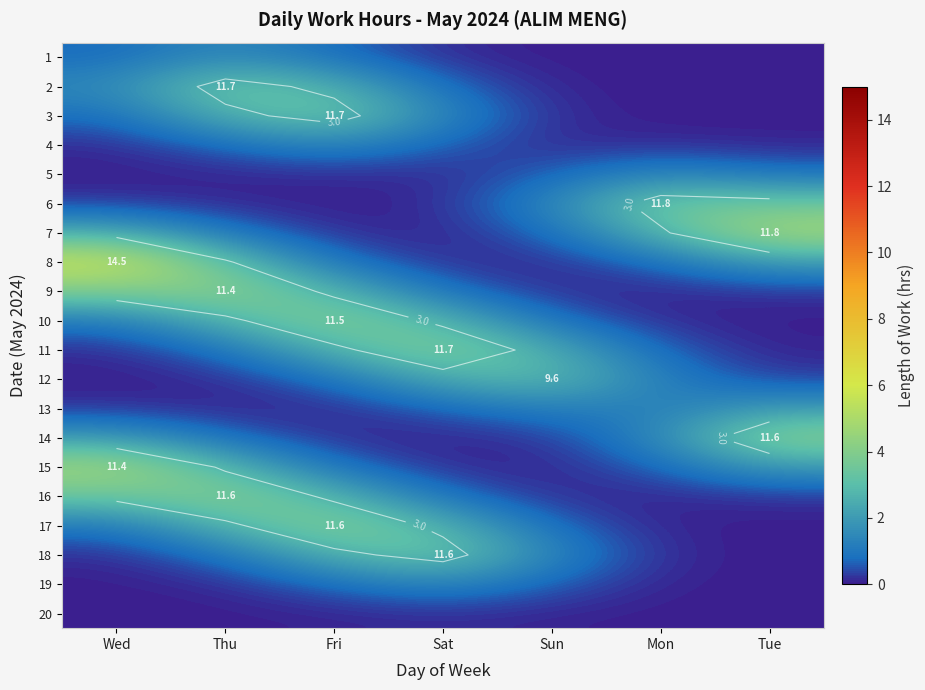

The value of 15 at Sun is 0.1. True or false?

True